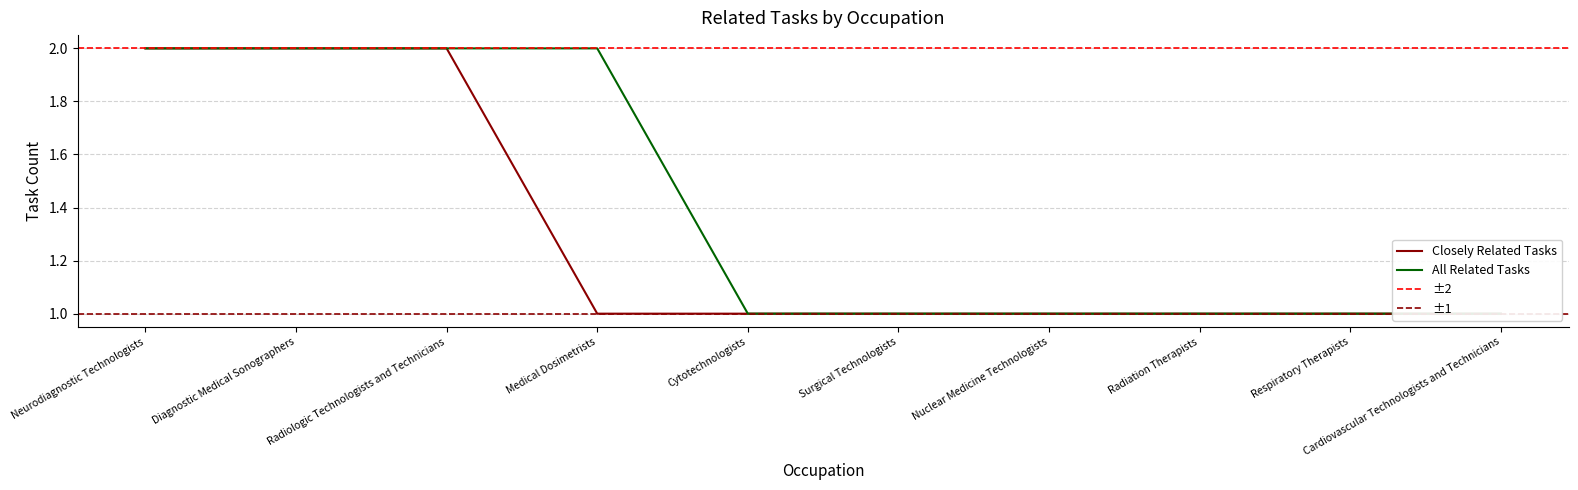

What is the label of the 7th point from the right?

Medical Dosimetrists